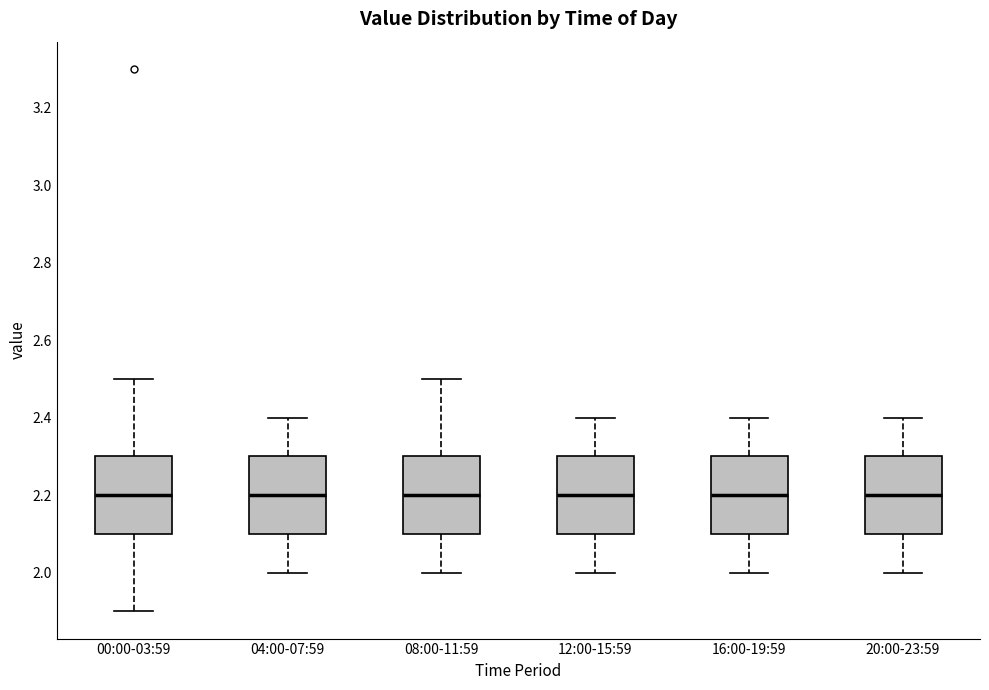

Reading left to right, read every box against the y-axis: the position of its median line, the range the box covers, and the ends of its whiskers. The values are not printed on the chart, so give them approximately, as read against the axis.

00:00-03:59: median 2.2, box 2.1 to 2.3, whiskers 1.9 to 2.5
04:00-07:59: median 2.2, box 2.1 to 2.3, whiskers 2.0 to 2.4
08:00-11:59: median 2.2, box 2.1 to 2.3, whiskers 2.0 to 2.5
12:00-15:59: median 2.2, box 2.1 to 2.3, whiskers 2.0 to 2.4
16:00-19:59: median 2.2, box 2.1 to 2.3, whiskers 2.0 to 2.4
20:00-23:59: median 2.2, box 2.1 to 2.3, whiskers 2.0 to 2.4